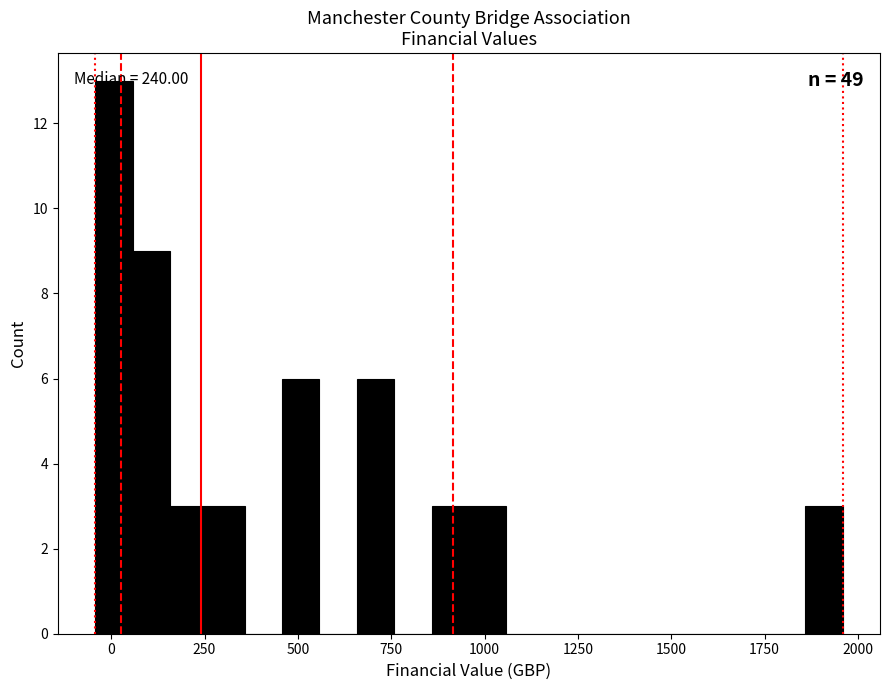

Read against the x-axis, roughly where is the centre of the tallest bar?

0